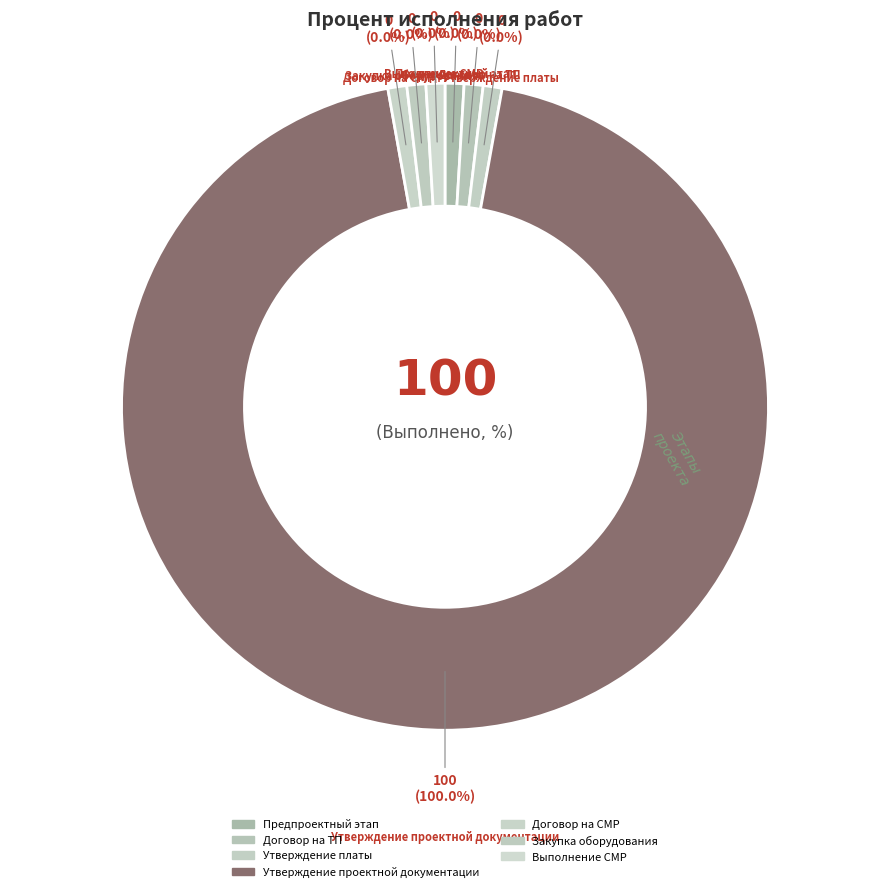

Which category has the biggest portion of the pie?

Утверждение проектной документации